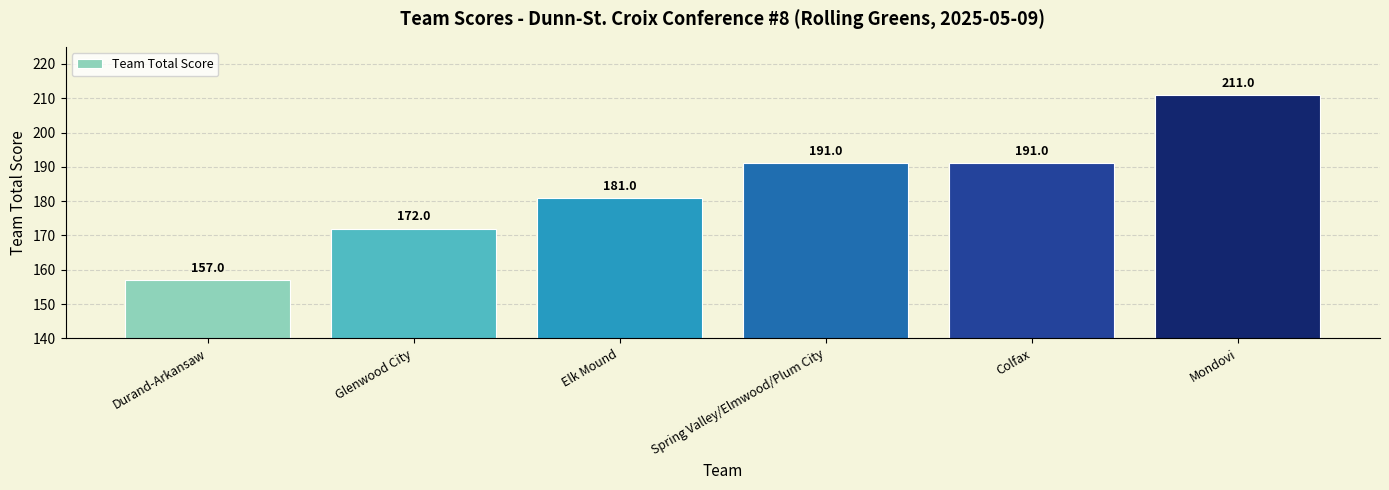

What is the change in value from Glenwood City to Mondovi?

+39